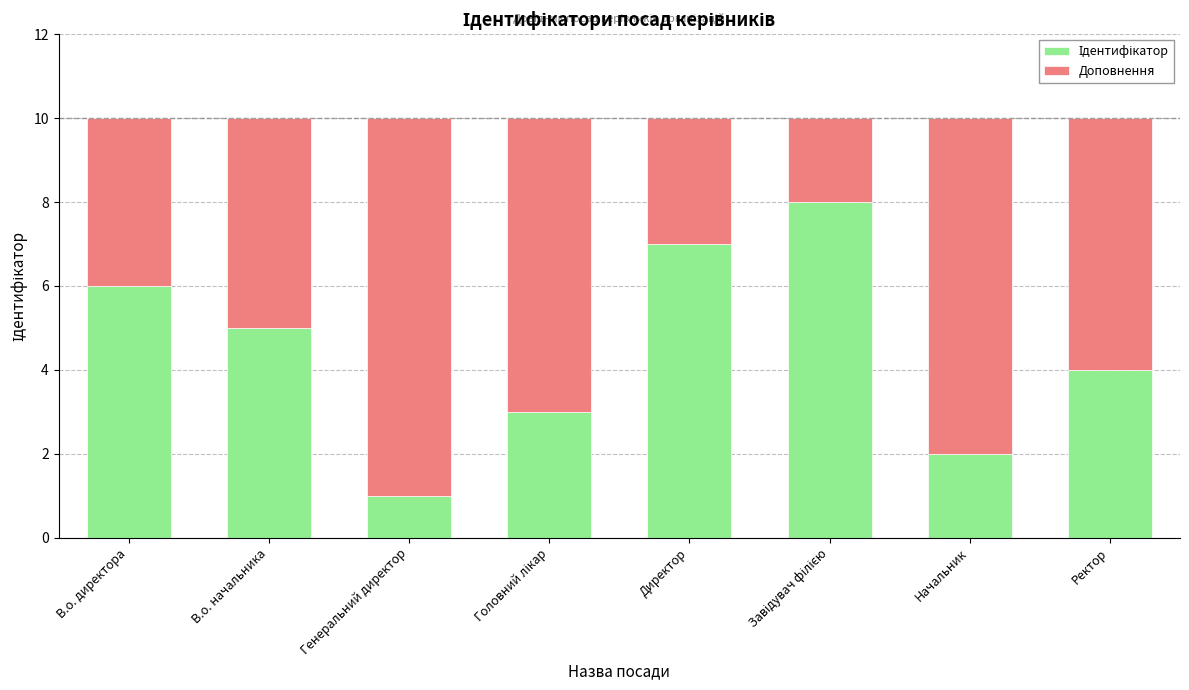

What is the total value across all series at Ректор?

10